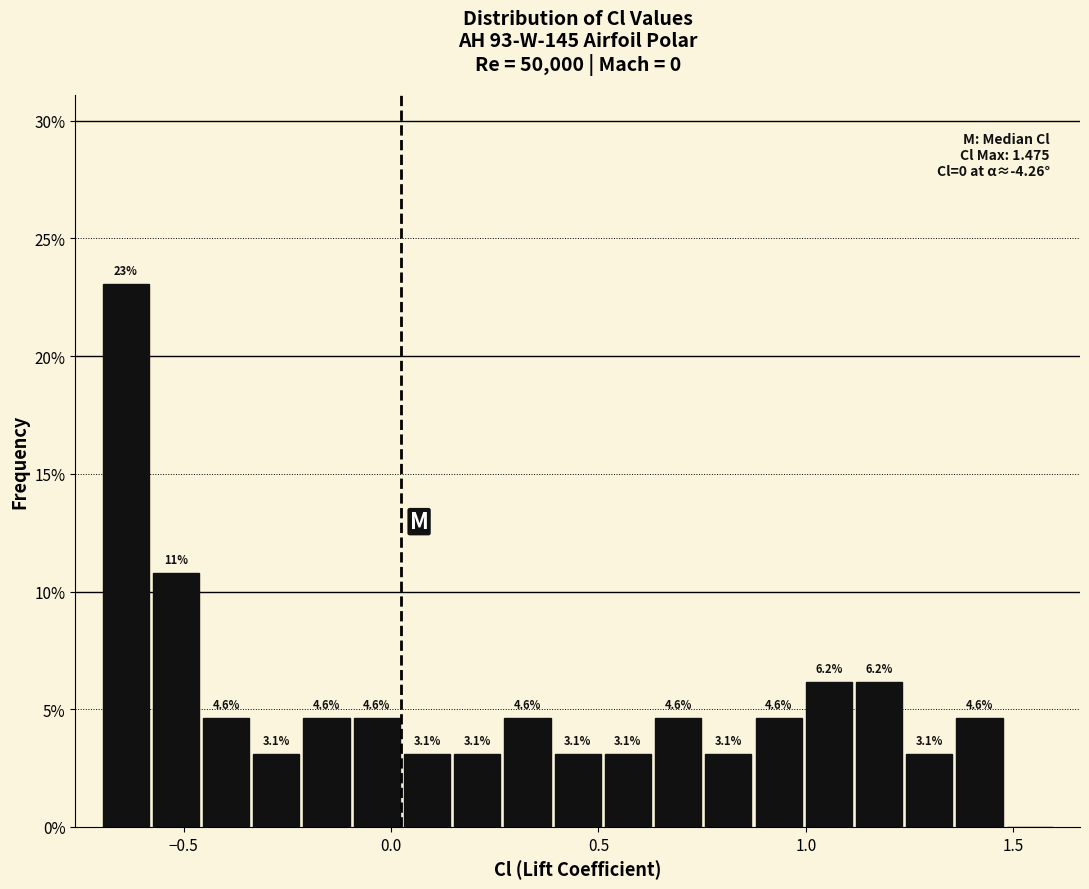

Around what value on the x-axis is the tallest bar? Give the approximate position of its centre, as read against the axis.

-0.65